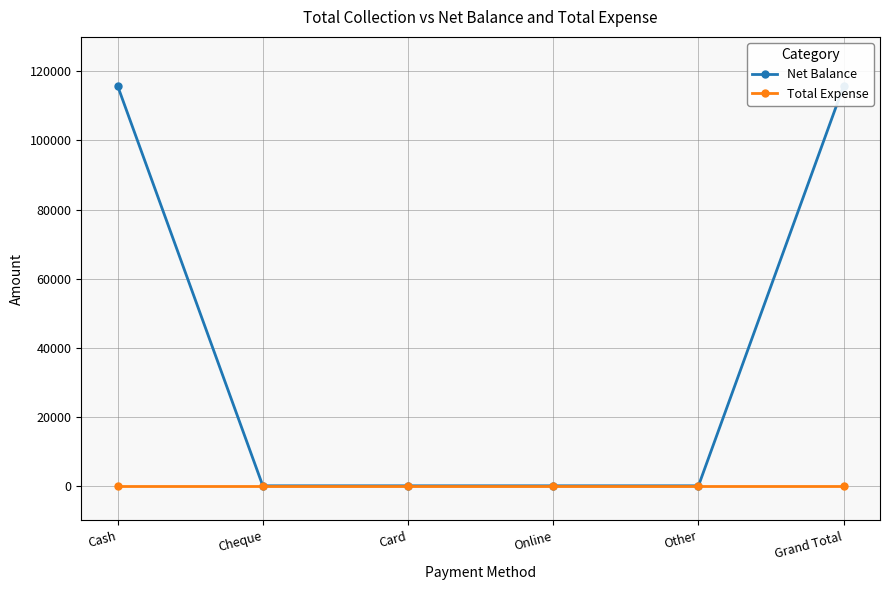

Reading left to right, extract all data points from this chart.

Net Balance: Cash=115843	Cheque=0	Card=0	Online=0	Other=0	Grand Total=115843
Total Expense: Cash=0	Cheque=0	Card=0	Online=0	Other=0	Grand Total=0